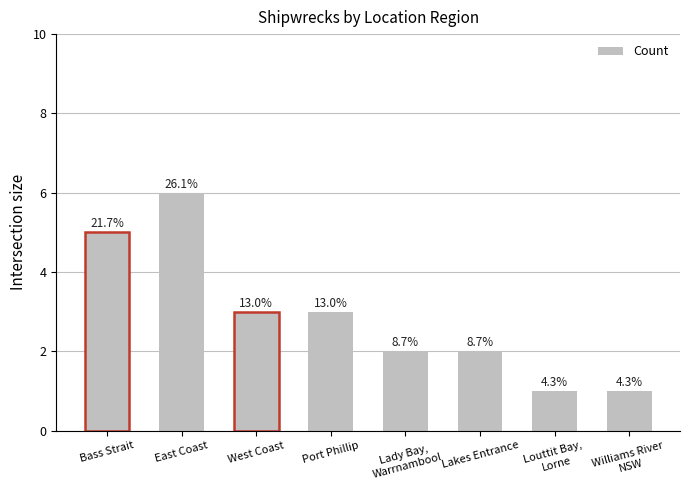

What position from the right is Bass Strait?

8